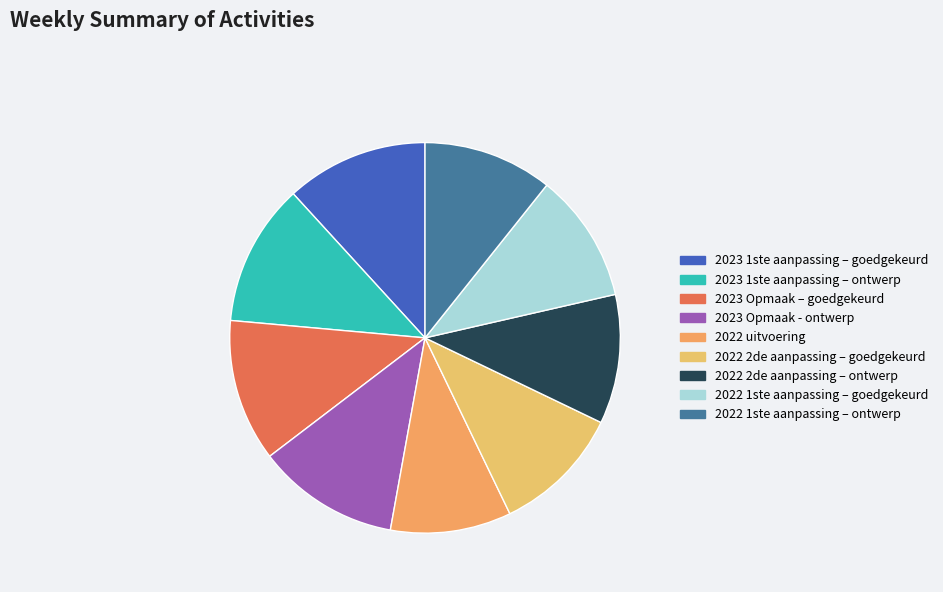

Which slice is the smallest?

2022 uitvoering